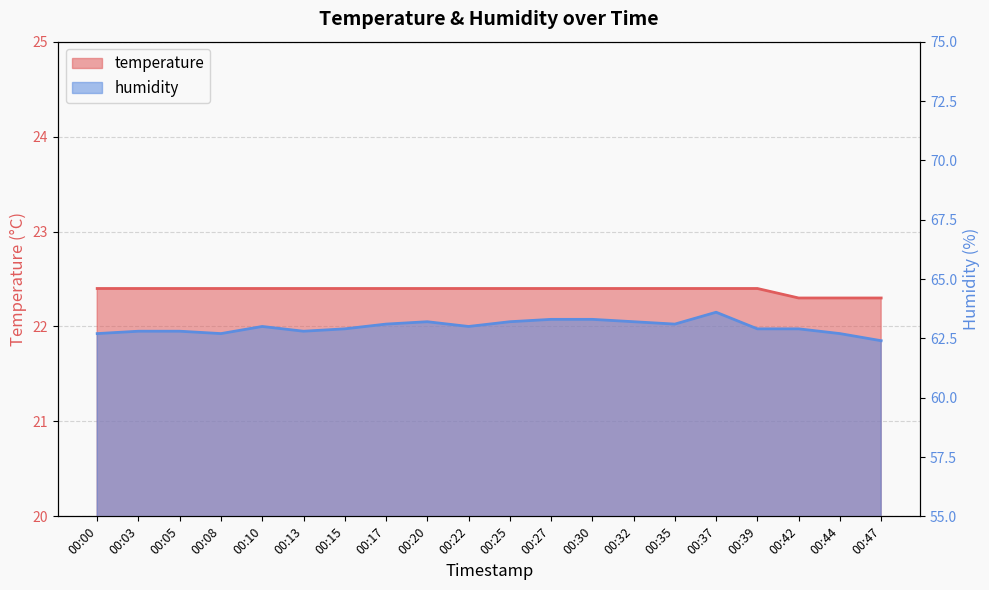

Which series has the widest spread of values?

humidity